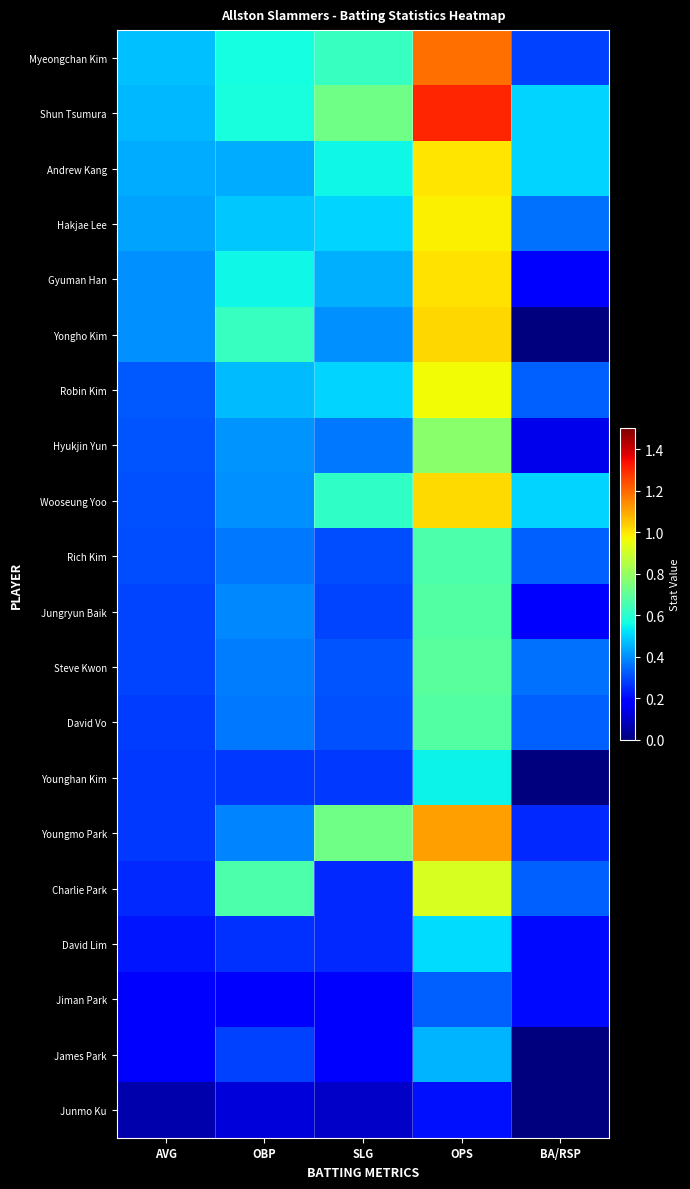

Which has a higher value, OBP or SLG?

SLG